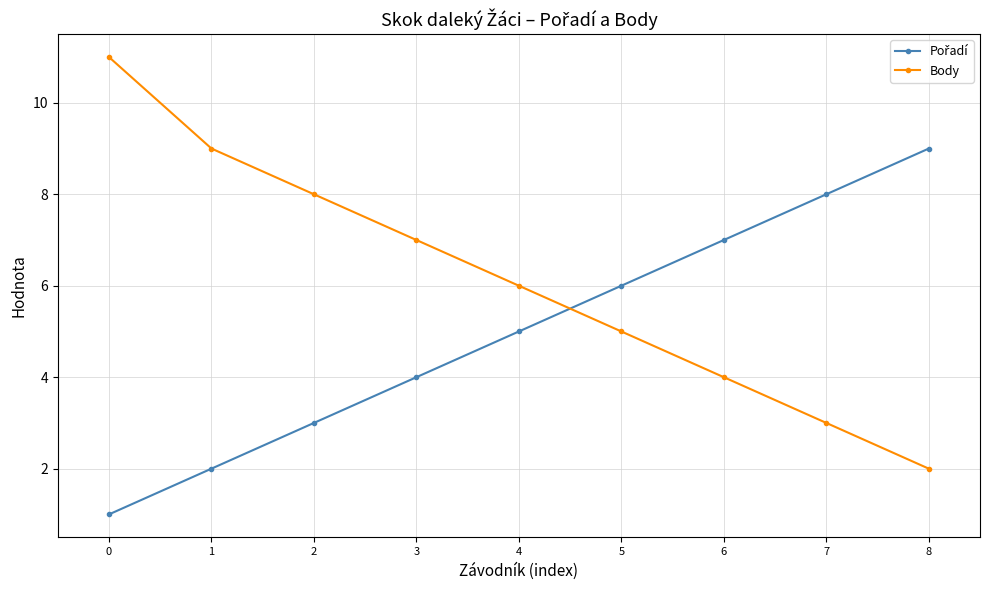

Rank the categories by Body value from highest to lowest.

0, 1, 2, 3, 4, 5, 6, 7, 8